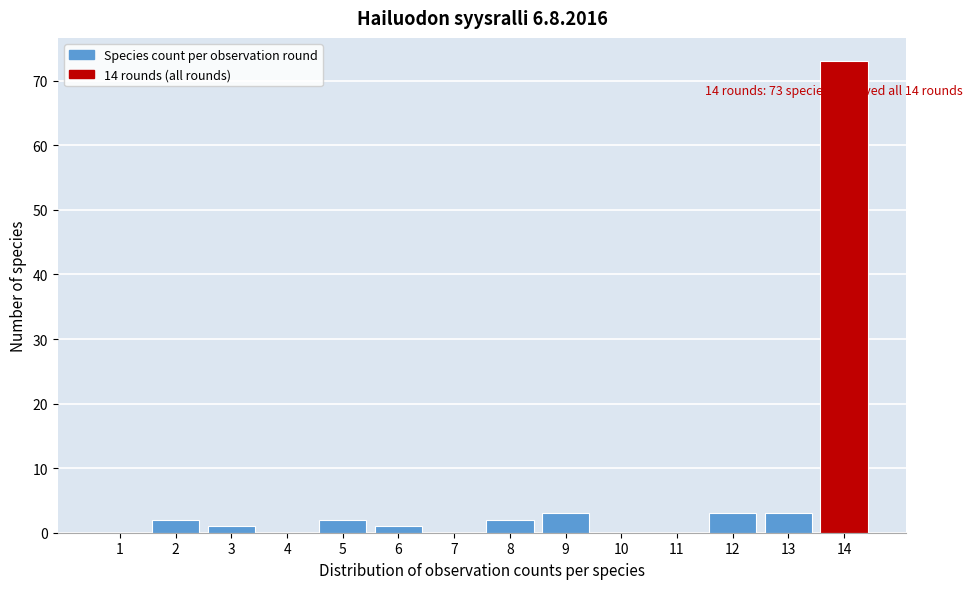

Over which range of the x-axis is the bar tallest?

13.5 to 14.5